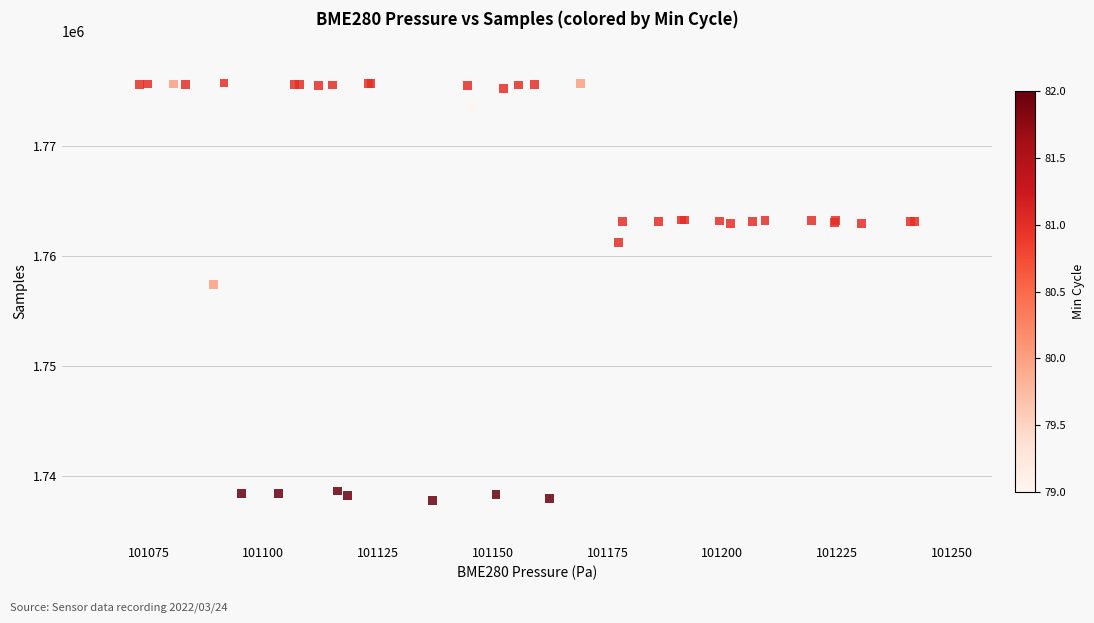

What Y value in the scatter plot is closest to 1756777?

1757443